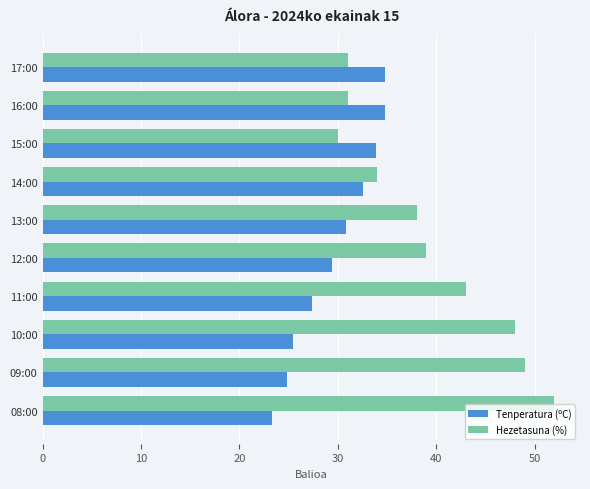

Which label corresponds to the largest value in the chart?

08:00